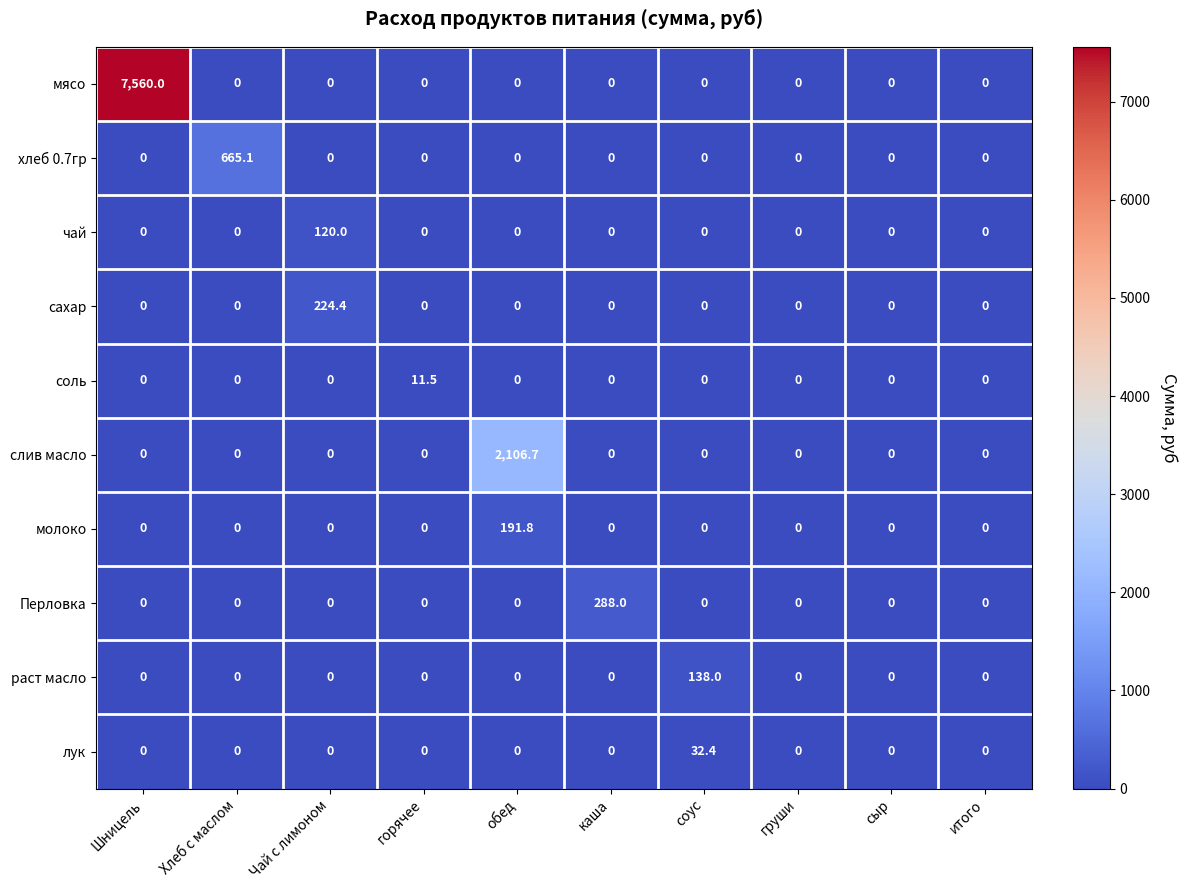

Which series has the largest total across all categories?

мясо